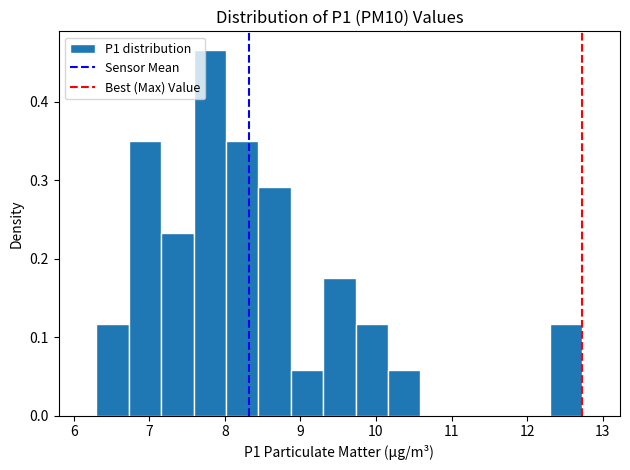

Which range on the x-axis has the tallest bar?

7.6 to 8.0